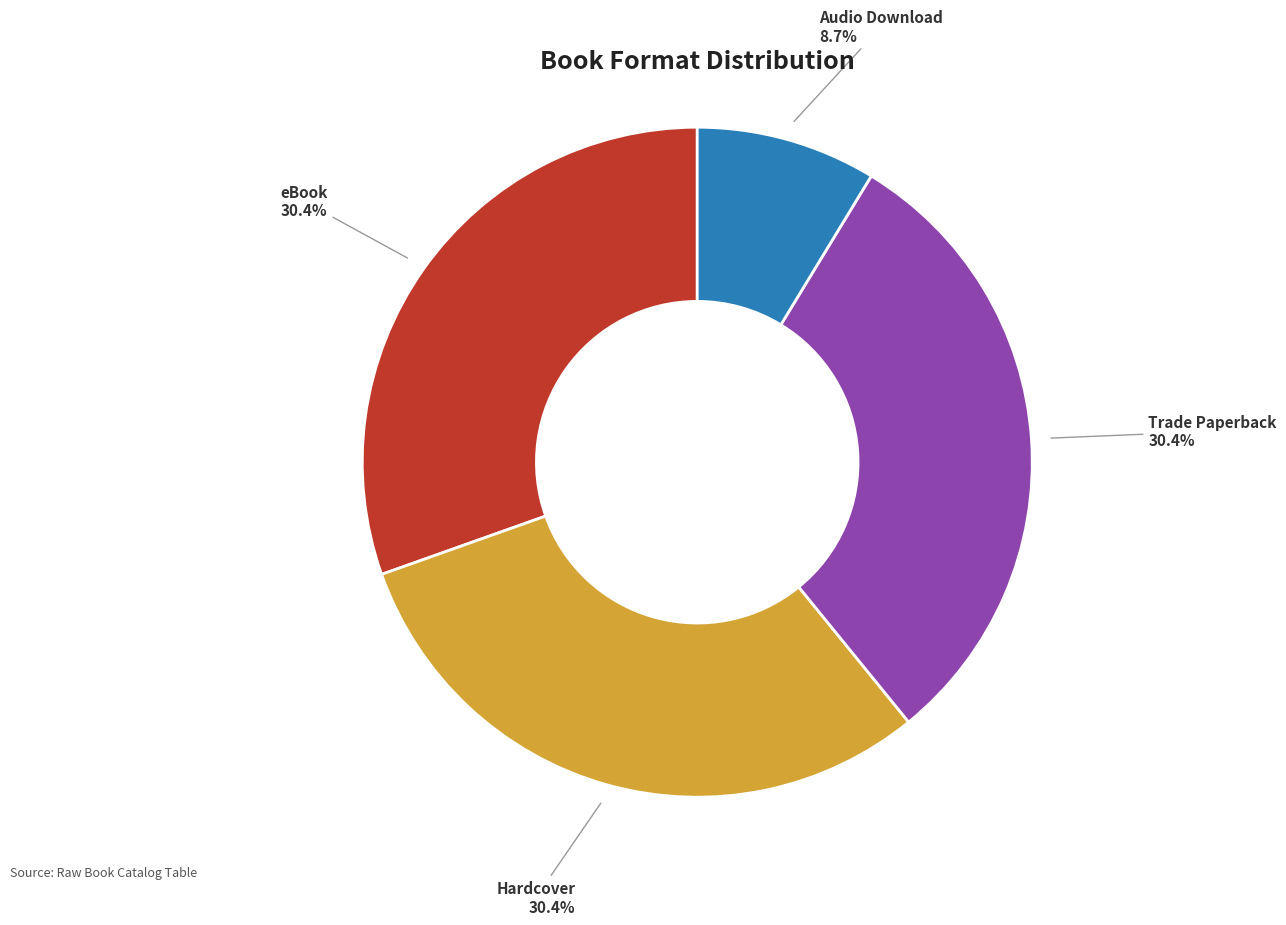

Is there a majority slice in this chart?

No